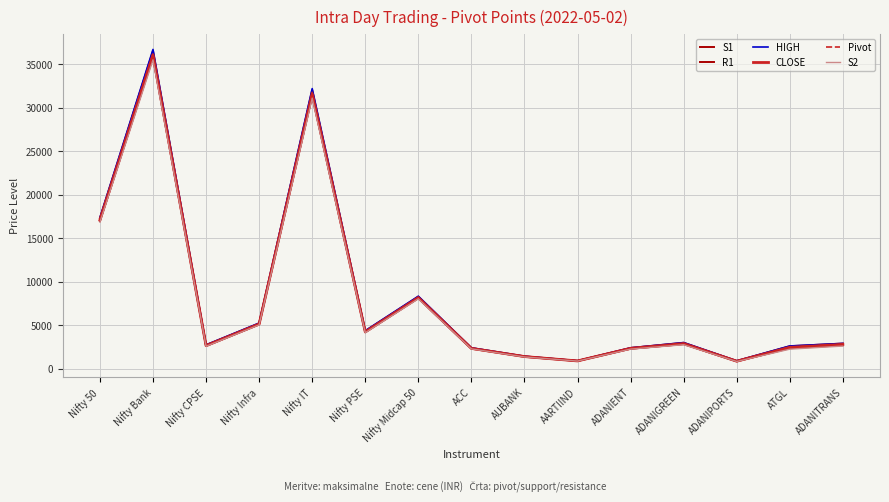

What is the minimum value shown in the chart?

822.3